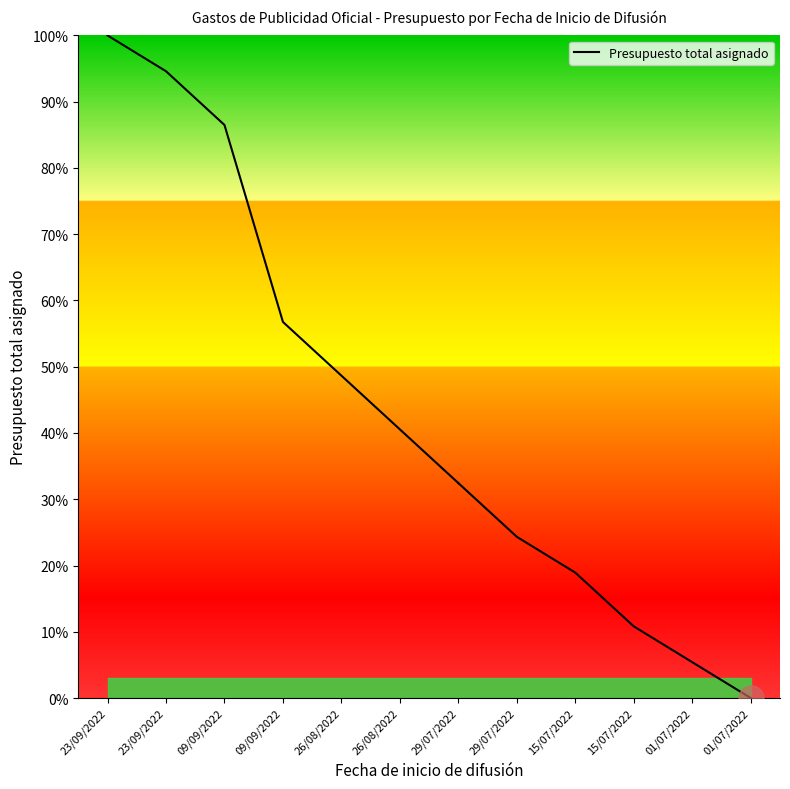

True or false: the data has more than 2 interior local peaks.

False